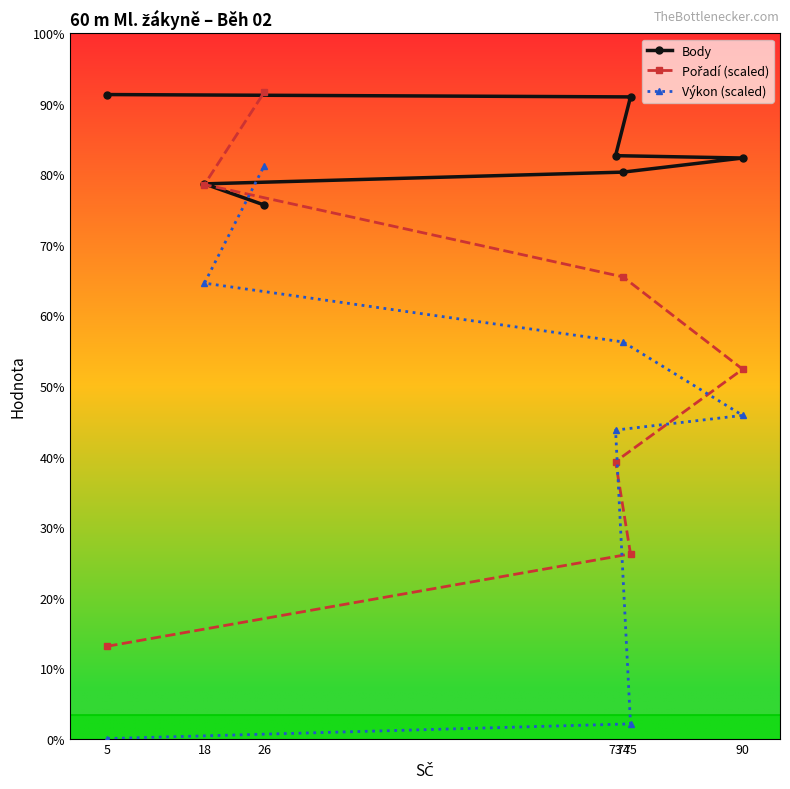

Rank the categories by Výkon (scaled) value from highest to lowest.

26, 18, 74, 90, 73, 75, 5